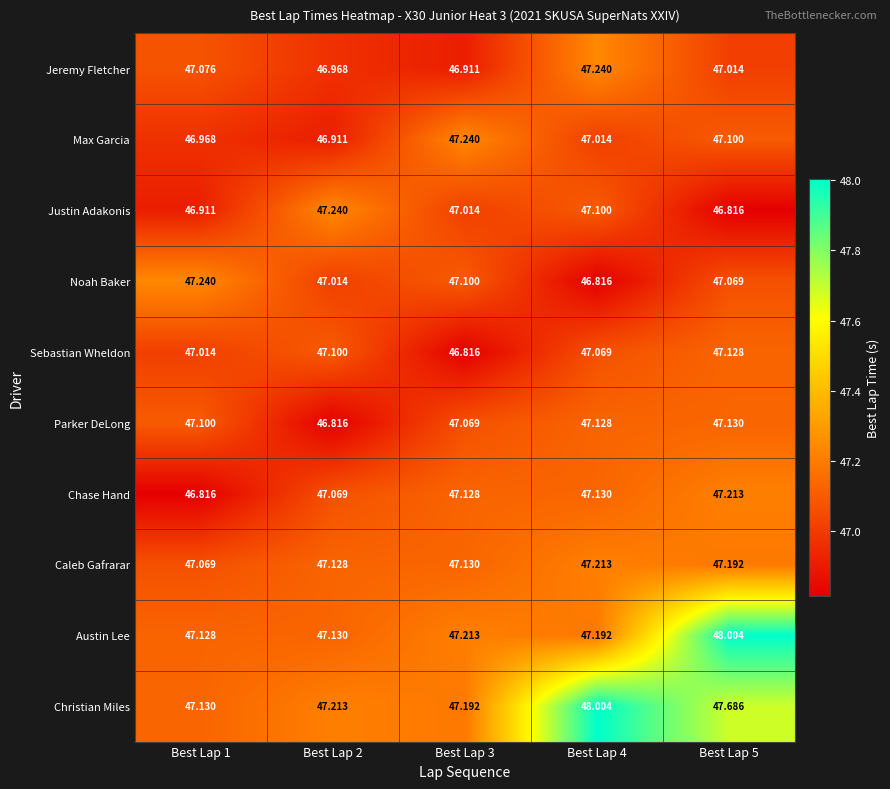

What is the maximum value shown in the chart?

48.0